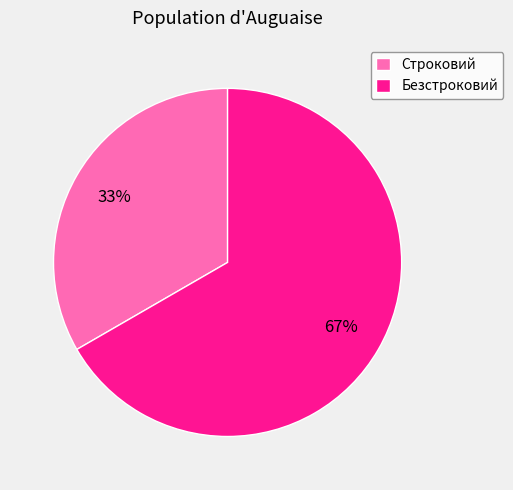

To the nearest percent, what is the combined percentage of Безстроковий and Строковий?

100%